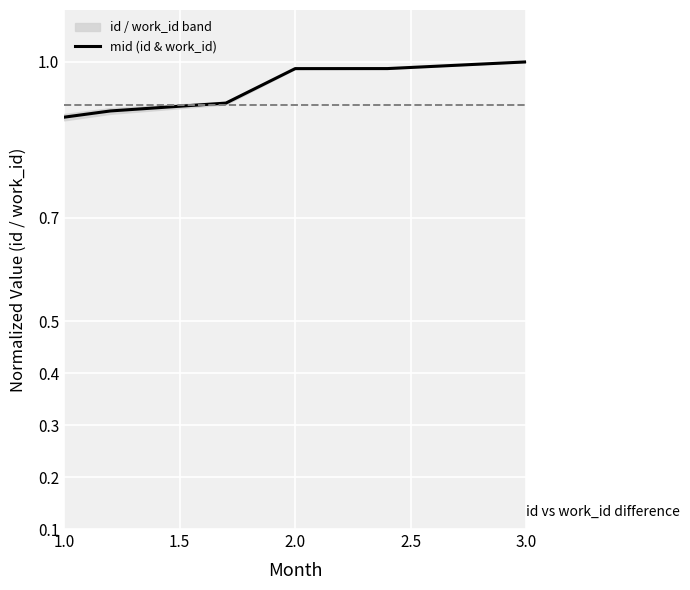

How many series are shown in this chart?

1